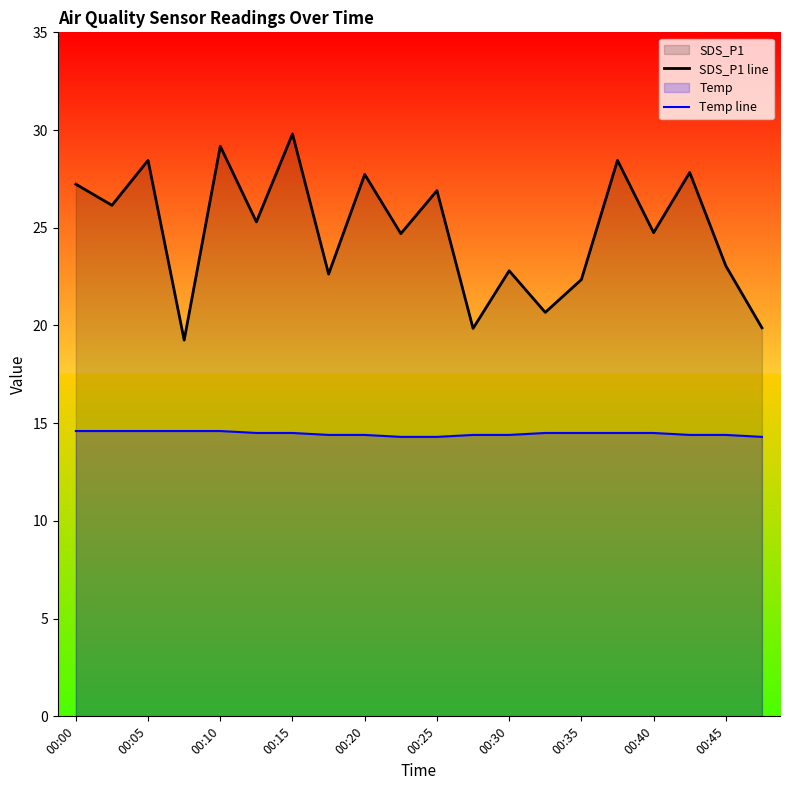

True or false: Temp line and SDS_P1 line cross at least once.

False